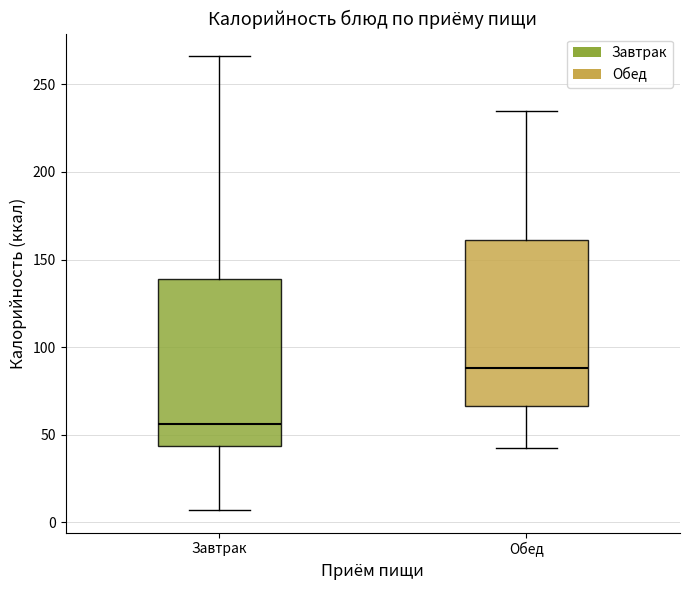

Where is the lower edge of the box for Завтрак on the y-axis? The values are not printed on the chart, so give them approximately, as read against the axis.

45